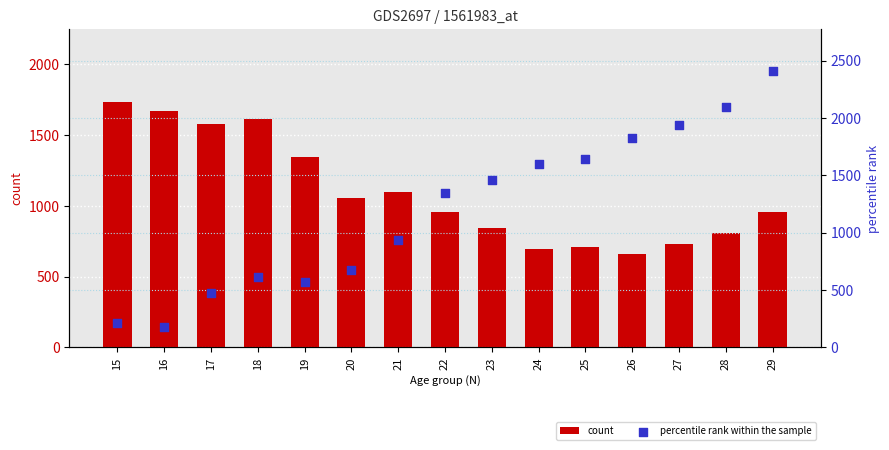

Which series has the largest total across all categories?

percentile rank within the sample